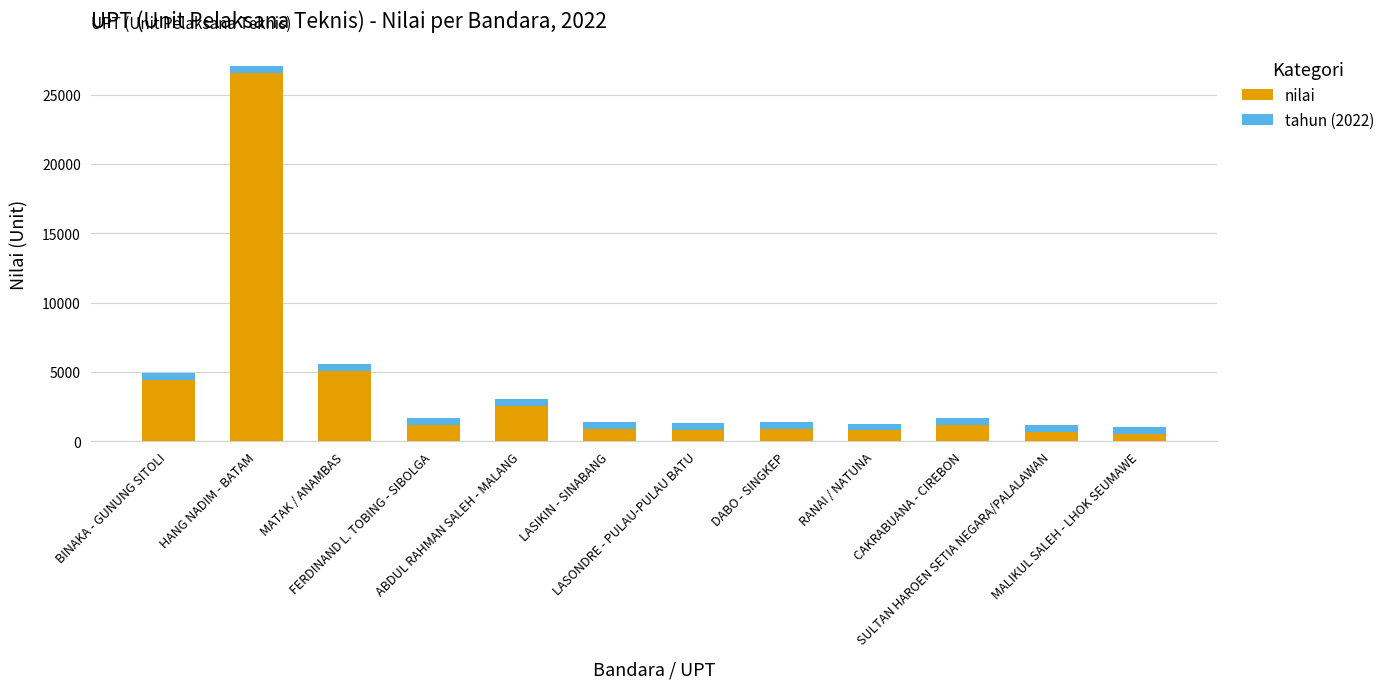

What is the maximum value for nilai?

26534